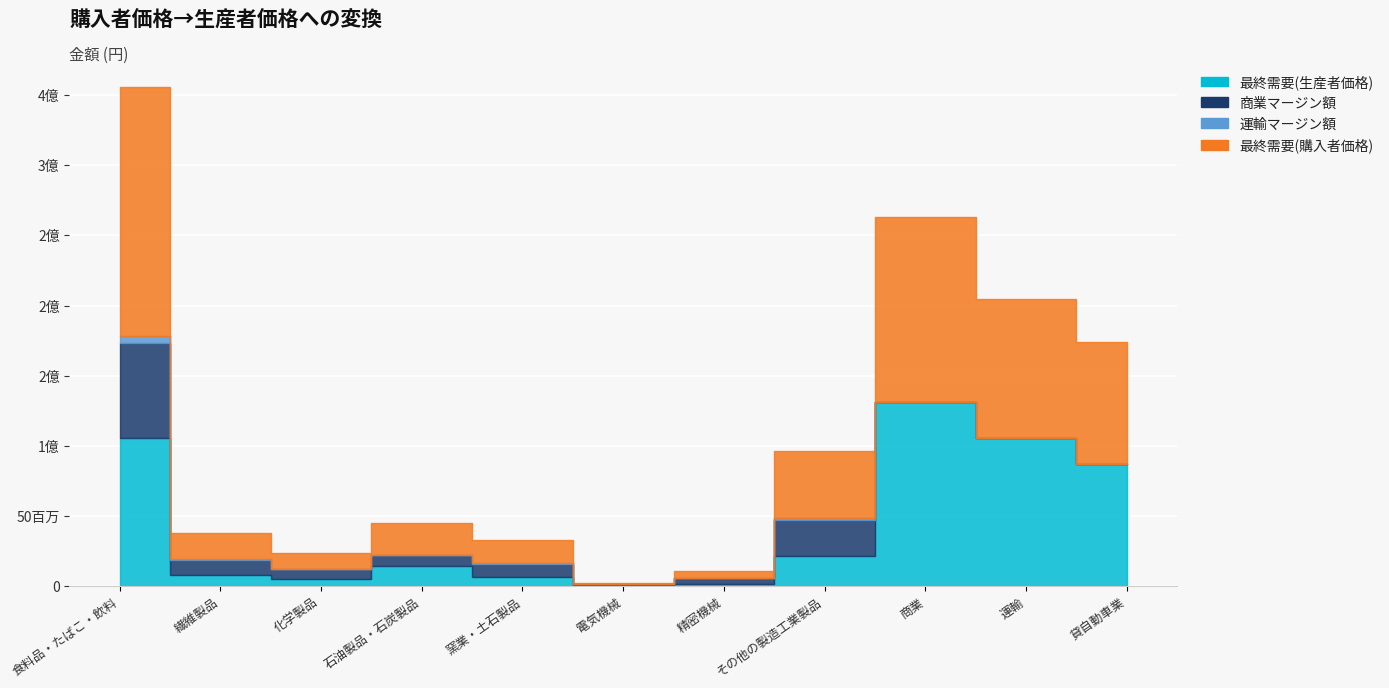

True or false: 商業マージン額 has more than 2 points higher than both neighbors.

False